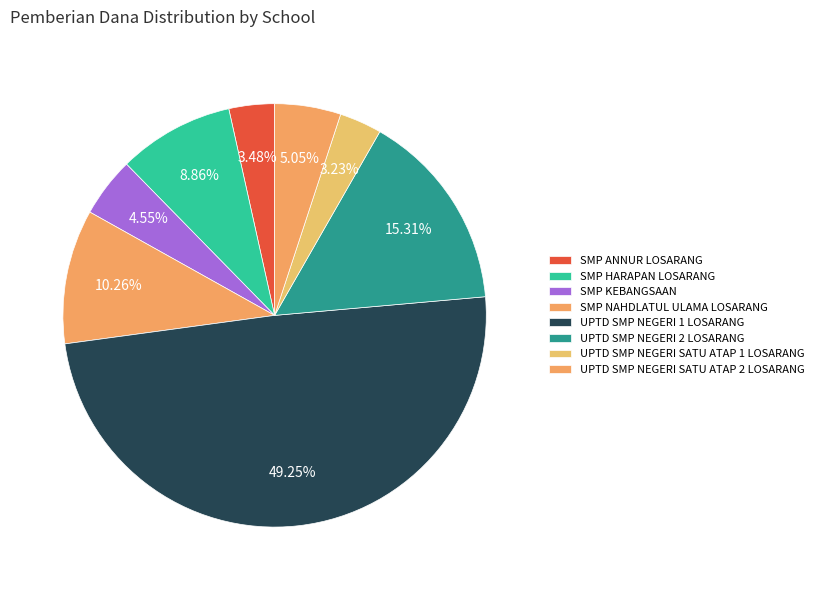

Is it true that UPTD SMP NEGERI 1 LOSARANG is 49% of the pie?

True